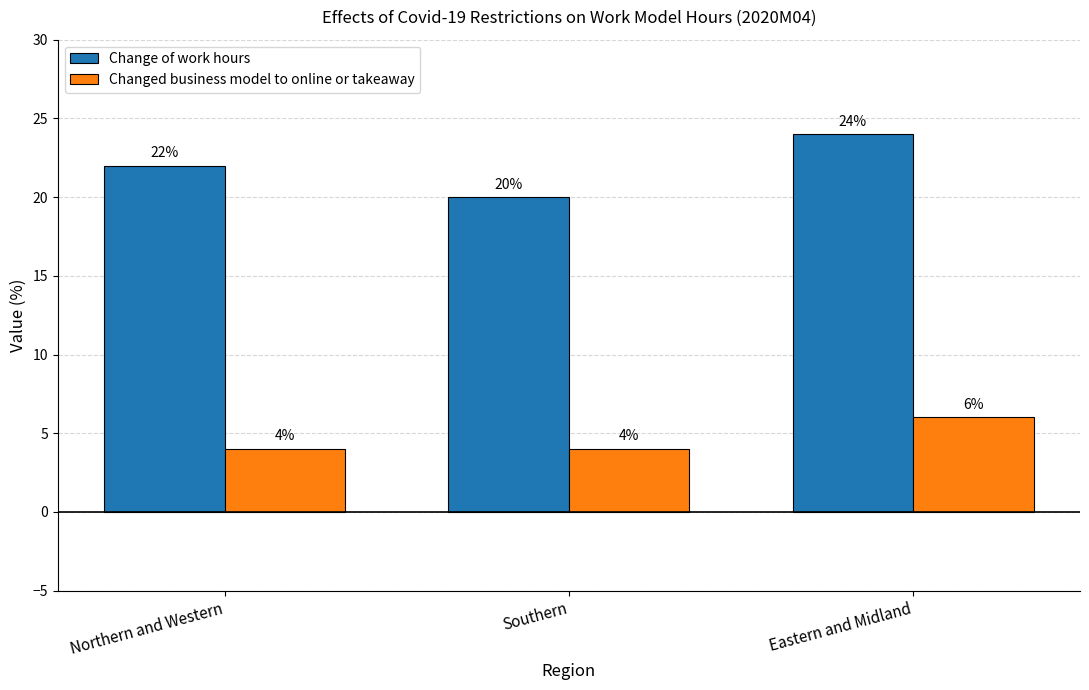

At Eastern and Midland, list the series in order from smallest to largest.

Changed business model to online or takeaway, Change of work hours